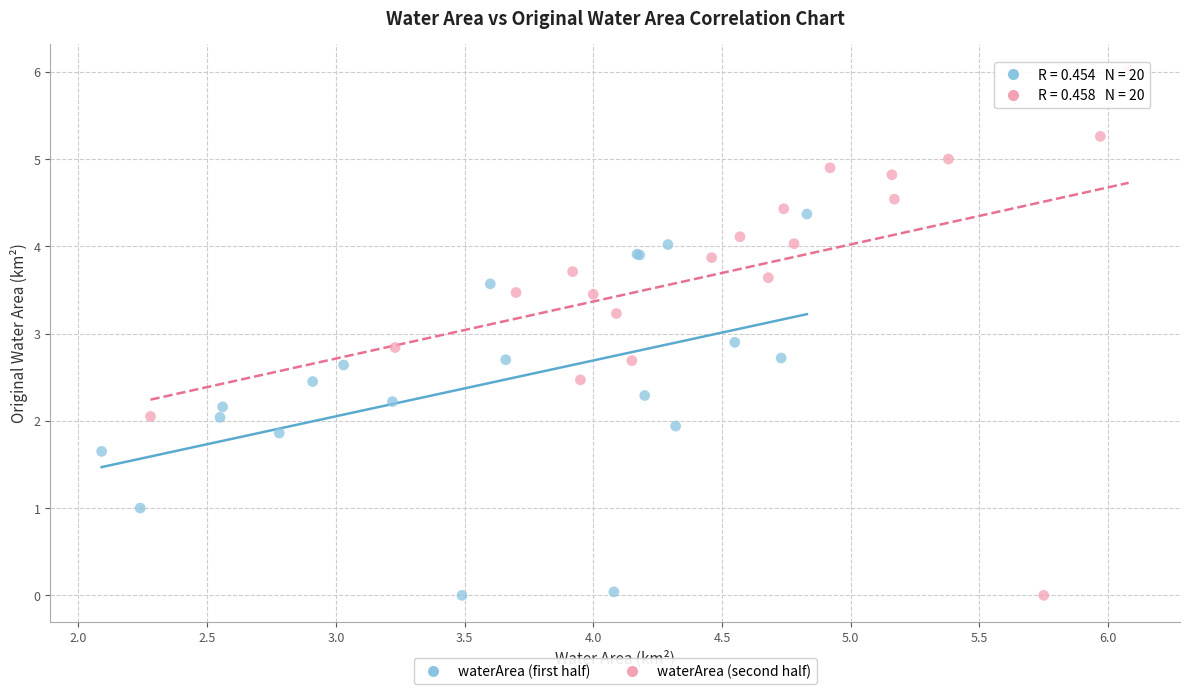

Which series has the widest spread of Y values?

waterArea (second half)